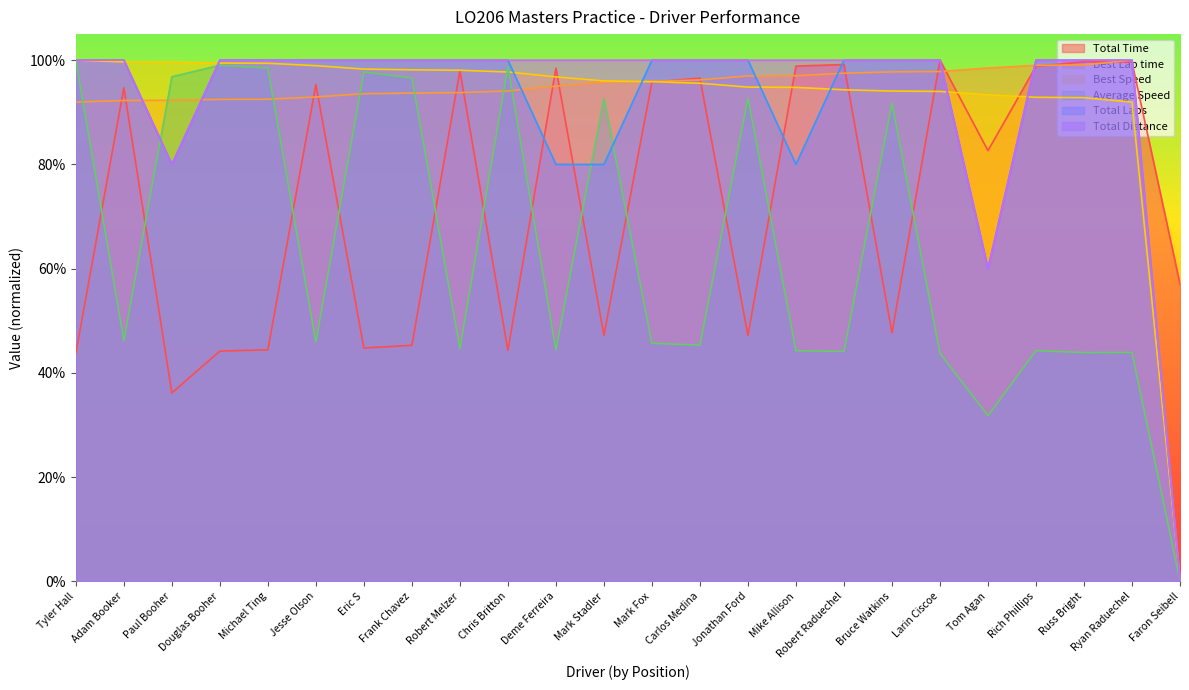

Does the chart display data point markers on the line(s)?

No